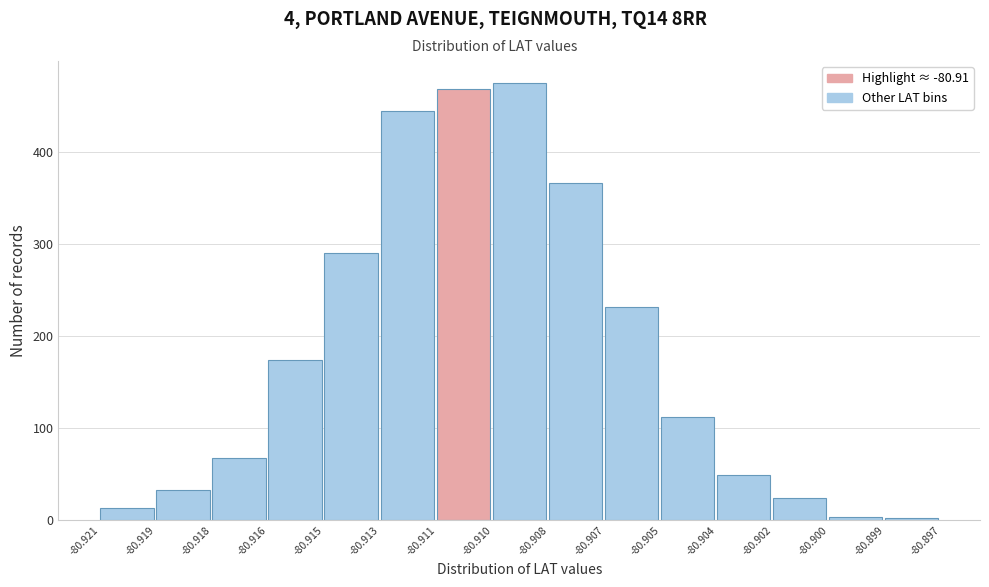

Reading left to right, extract all data points from this chart.

-80.921=13	-80.919=33	-80.918=68	-80.916=174	-80.915=290	-80.913=444	-80.911=468	-80.910=475	-80.908=366	-80.907=232	-80.905=112	-80.904=49	-80.902=24	-80.900=4	-80.899=2